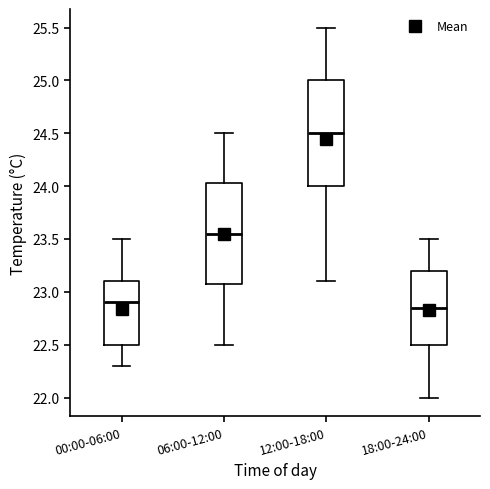

Reading left to right, read every box against the y-axis: the position of its median line, the range the box covers, and the ends of its whiskers. The values are not printed on the chart, so give them approximately, as read against the axis.

00:00-06:00: median 22.90, box 22.50 to 23.10, whiskers 22.30 to 23.50
06:00-12:00: median 23.55, box 23.10 to 24.05, whiskers 22.50 to 24.50
12:00-18:00: median 24.50, box 24.00 to 25.00, whiskers 23.10 to 25.50
18:00-24:00: median 22.85, box 22.50 to 23.20, whiskers 22.00 to 23.50